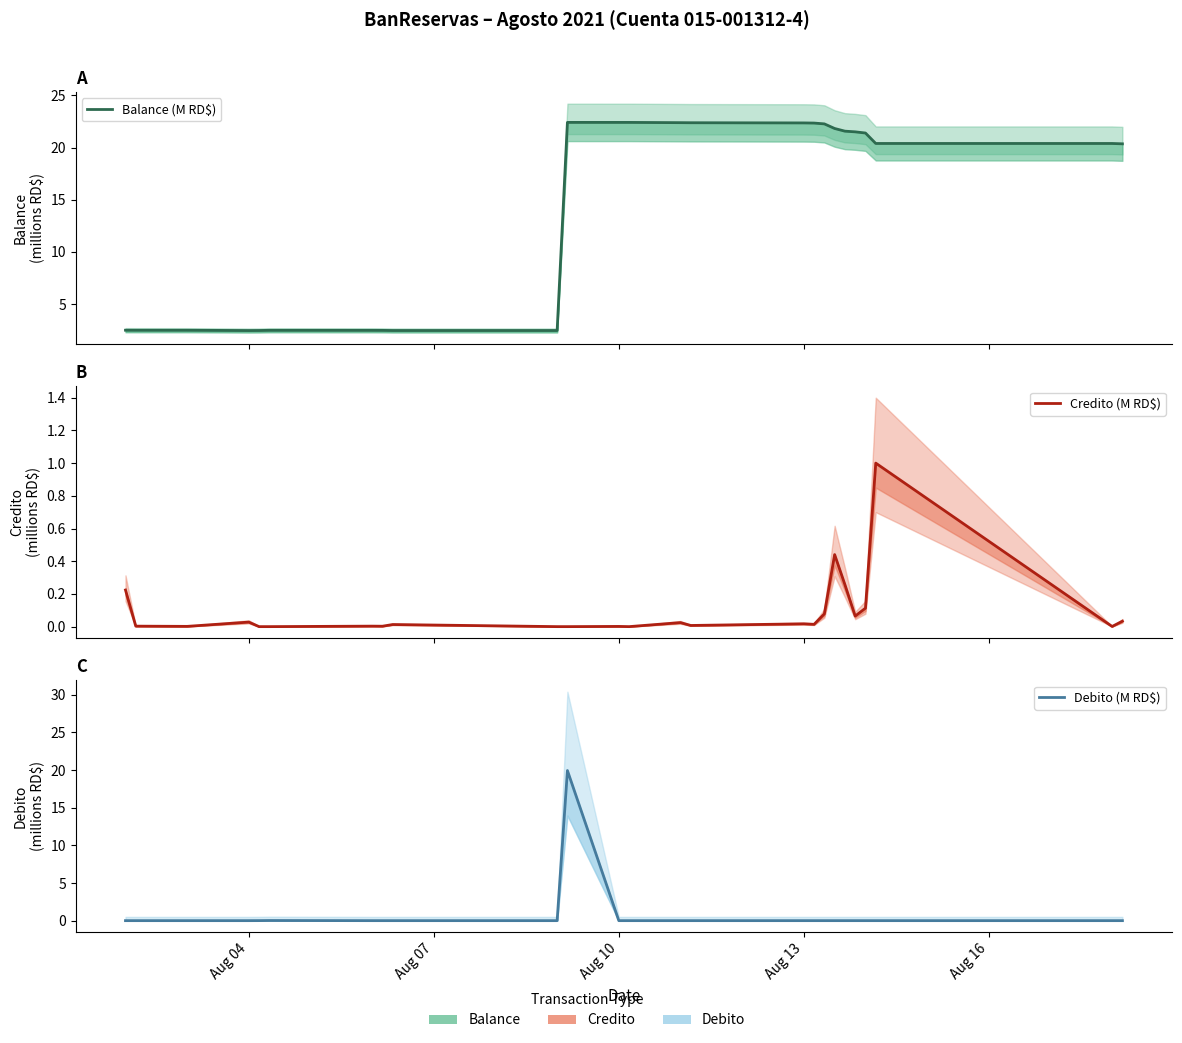

Reading right to left, what are all the values shown in this chart?

Balance (M RD$): 20.4	20.4	20.4	21.4	21.5	21.6	21.8	22.3	22.3	22.4	22.4	22.4	22.4	22.4	22.4	2.5	2.5	2.5	2.5	2.5	2.5	2.5	2.5	2.5	2.5
Credito (M RD$): 0.0	0.0	1.0	0.1	0.1	0.3	0.4	0.1	0.0	0.0	0.0	0.0	0.0	0.0	0.0	0.0	0.0	0.0	0.0	0.0	0.0	0.0	0.0	0.0	0.2
Debito (M RD$): 0.0	0.0	0.0	0.0	0.0	0.0	0.0	0.0	0.0	0.0	0.0	0.0	0.0	0.0	19.9	0.0	0.0	0.0	0.0	0.0	0.0	0.0	0.0	0.0	0.0